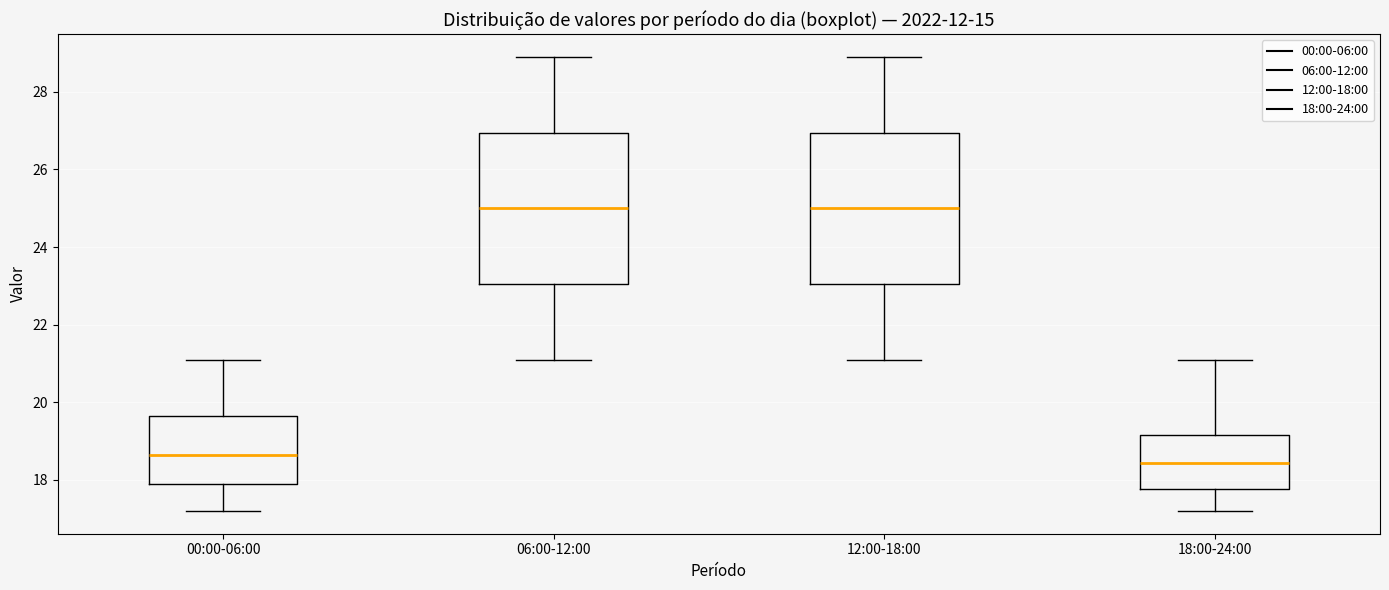

Where does the upper whisker of the box for 18:00-24:00 end on the y-axis? The values are not printed on the chart, so give them approximately, as read against the axis.

21.2